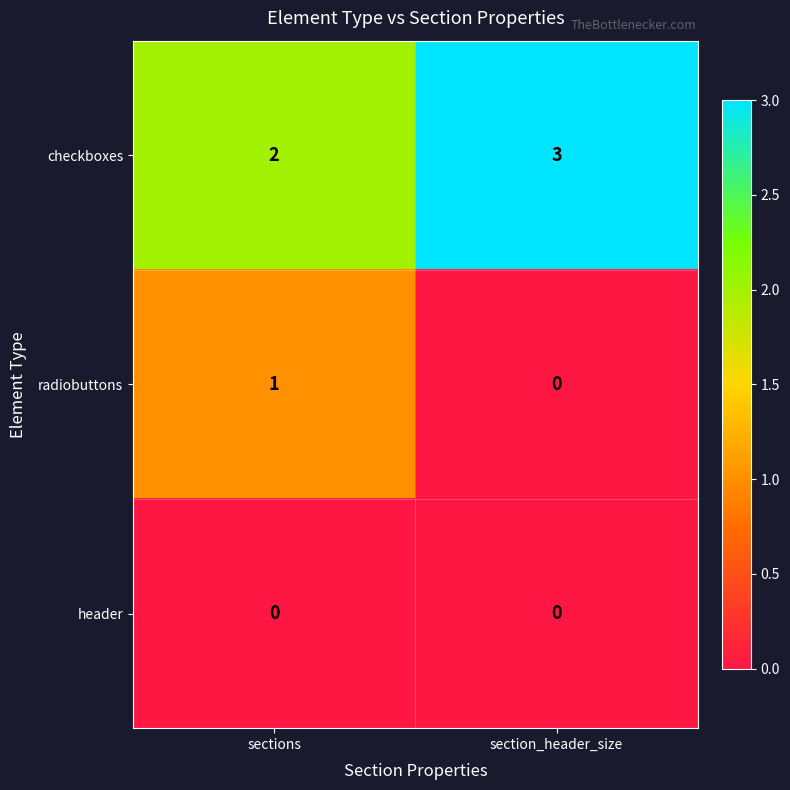

At how many categories does at least one series exceed 0?

2